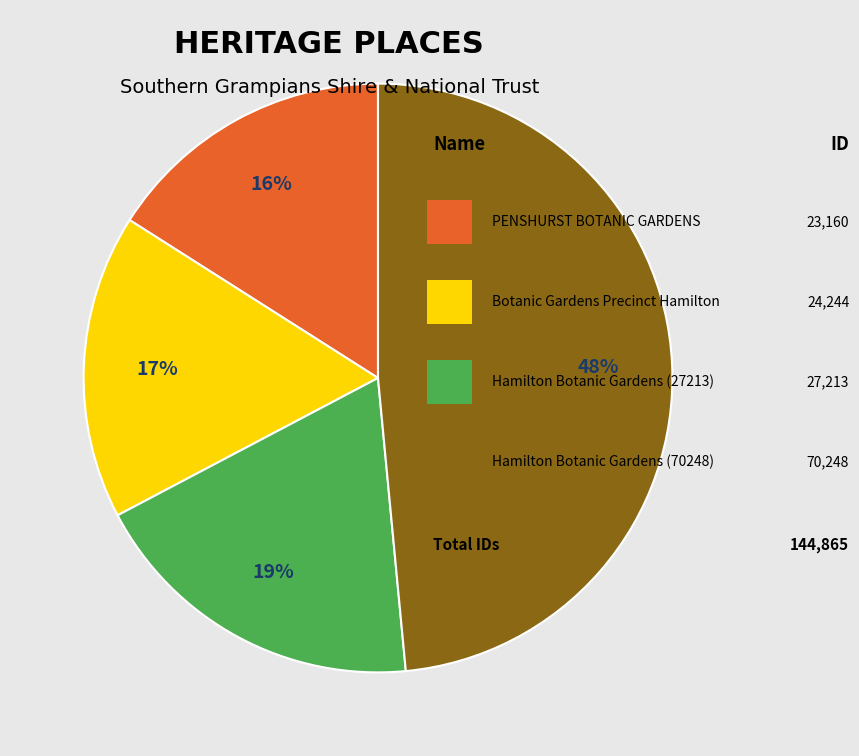

To the nearest percent, what is the average slice percentage?

25%